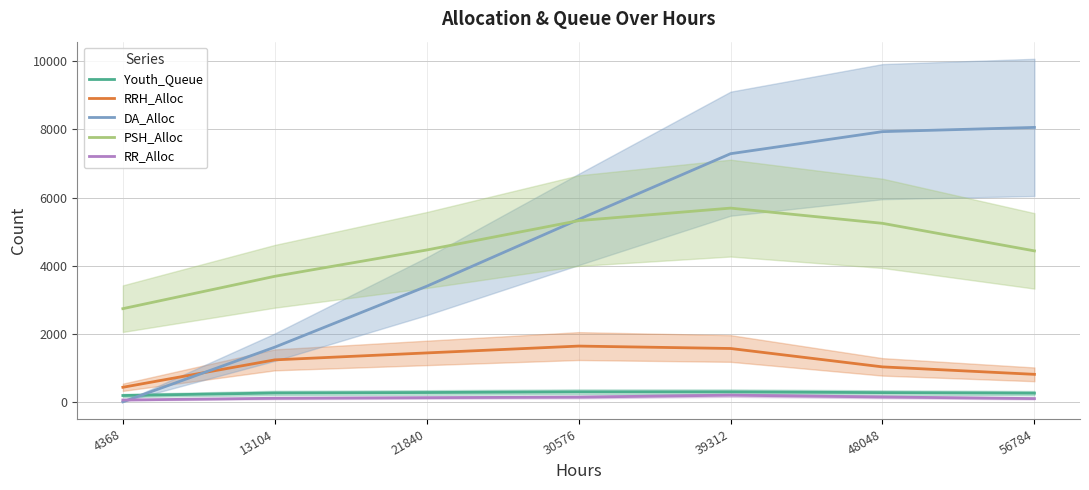

At which label does RRH_Alloc first exceed 1232?

21840